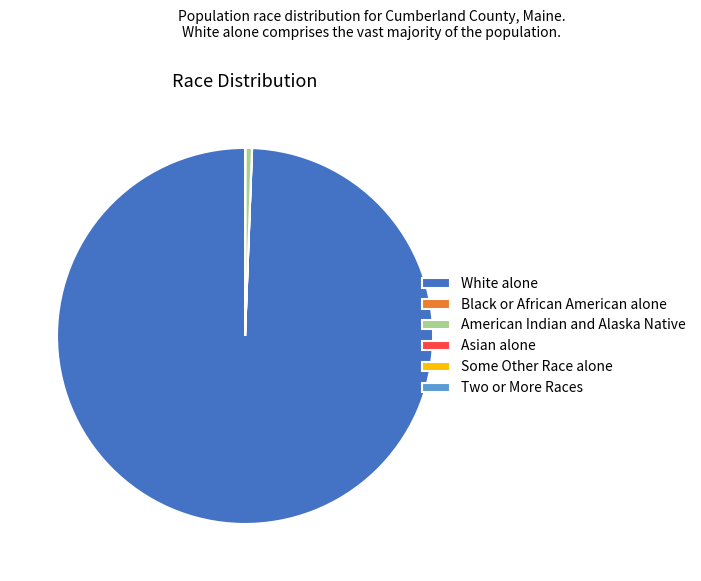

Which category has the biggest portion of the pie?

White alone